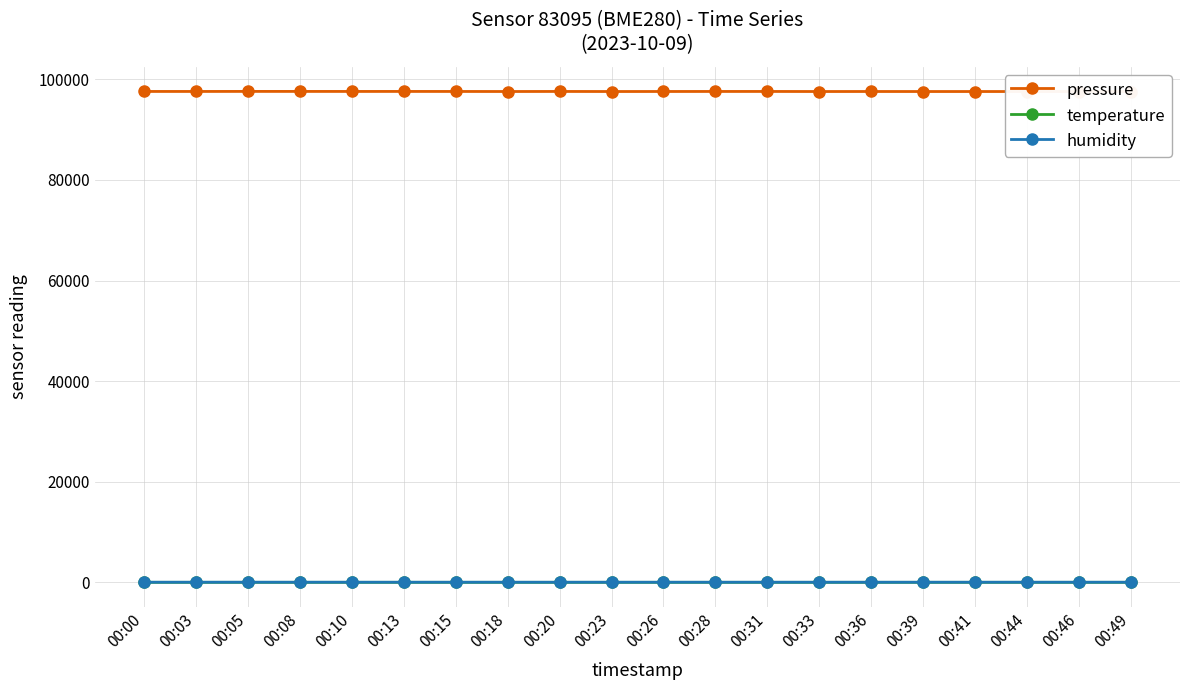

Which category has the lowest value across all series?

00:08